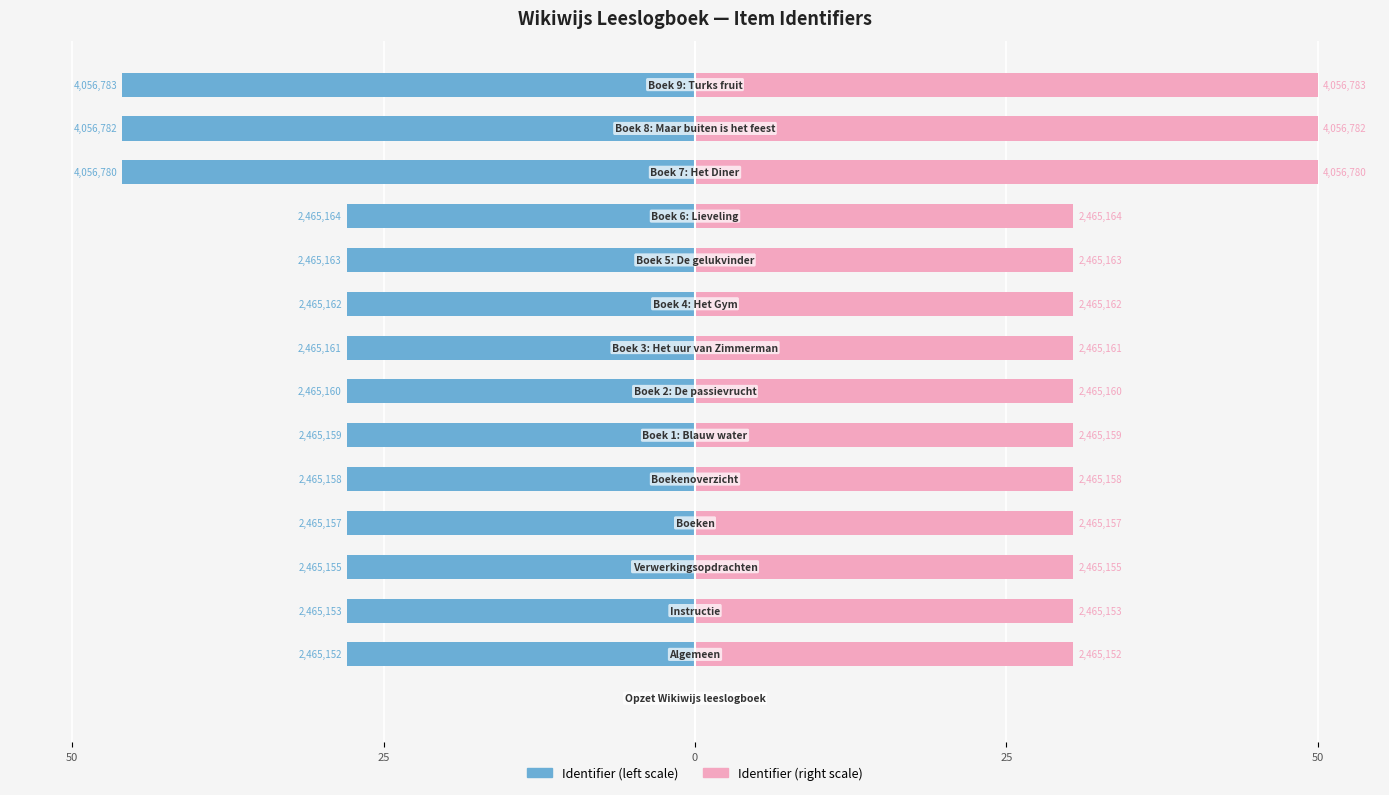

Which series has the largest range (max minus min)?

Identifier (right)